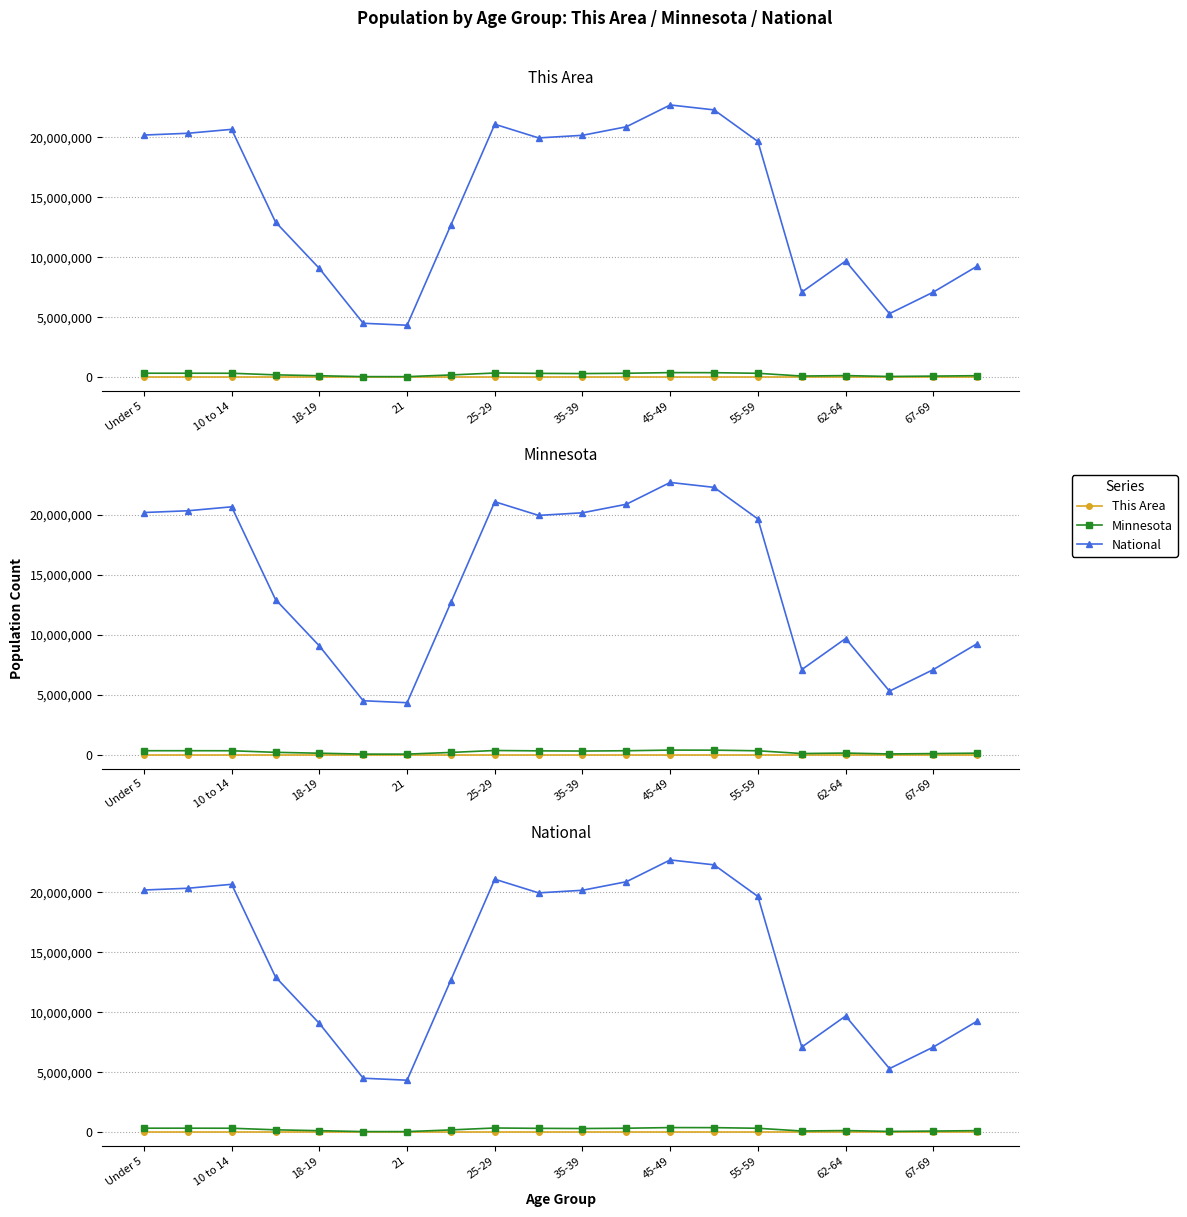

True or false: National and Minnesota intersect in this chart.

False